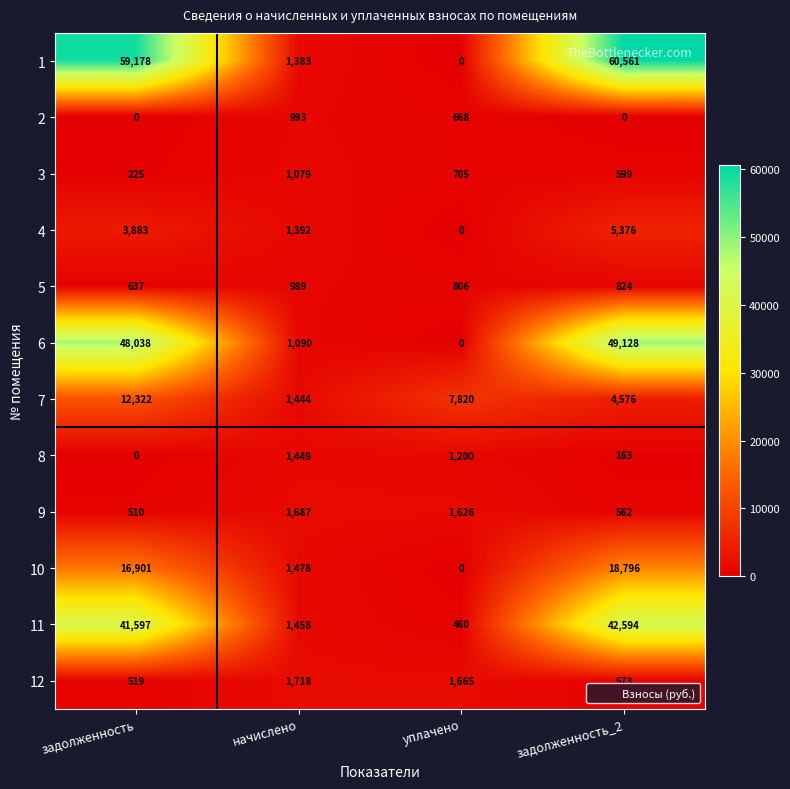

What is the total value across all series at уплачено?

14950